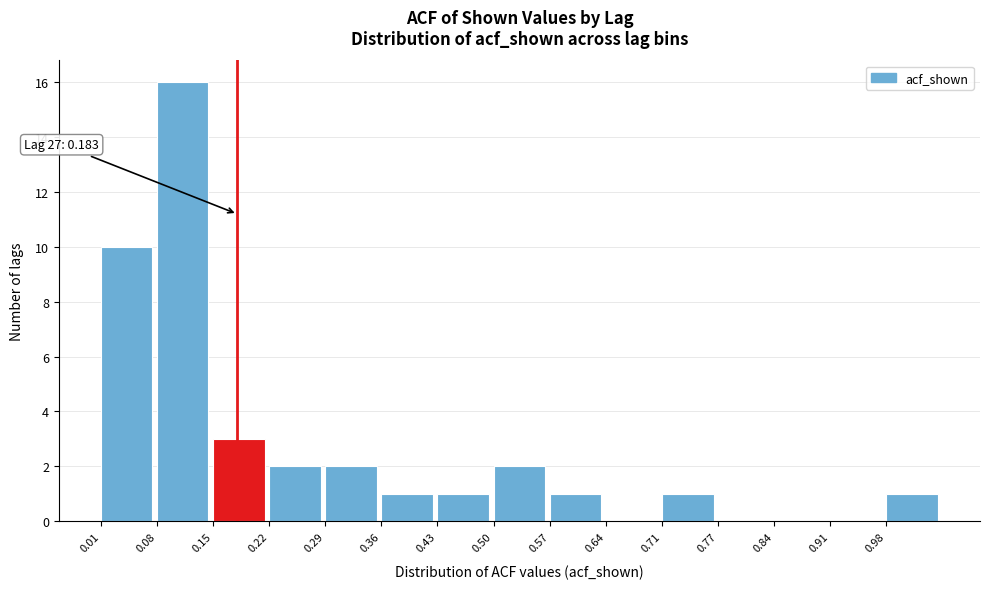

Over which range of the x-axis is the bar tallest?

0.084 to 0.153